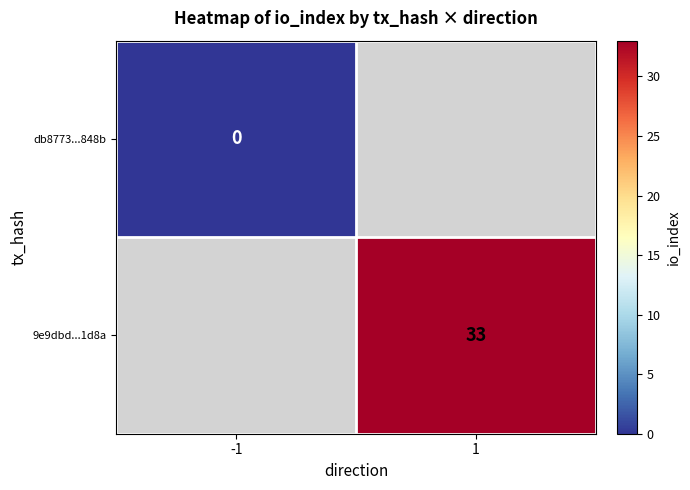

Is the value of db8773...848b at 1 greater than the value of 9e9dbd...1d8a at 1?

No